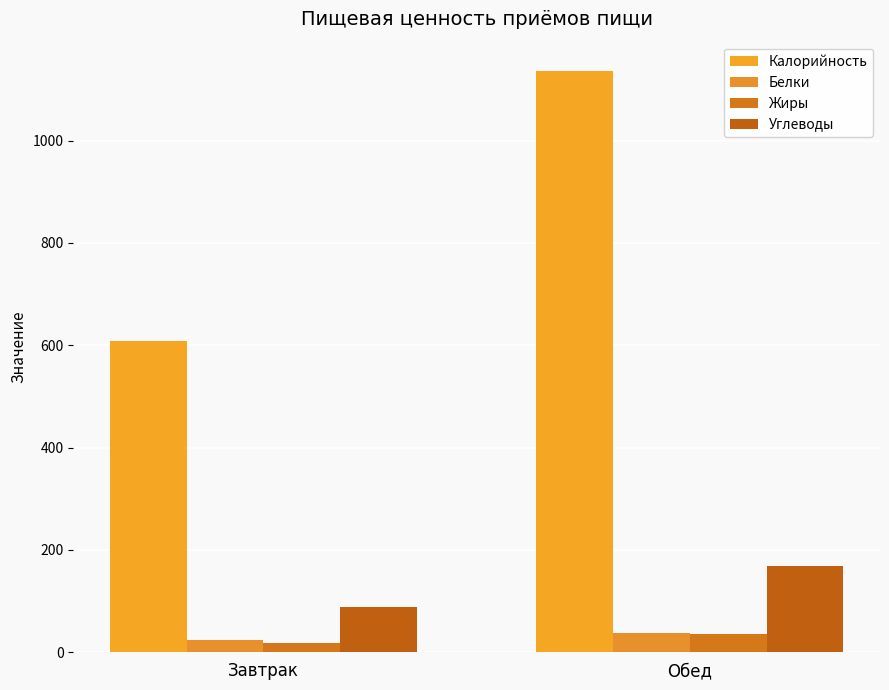

Which series has the largest total across all categories?

Калорийность